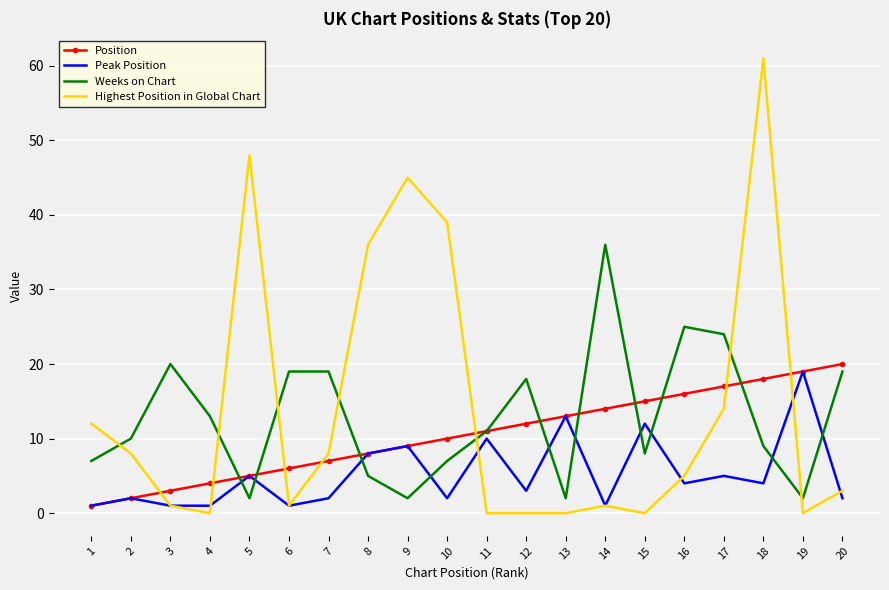

Which series has the largest range (max minus min)?

Highest Position in Global Chart